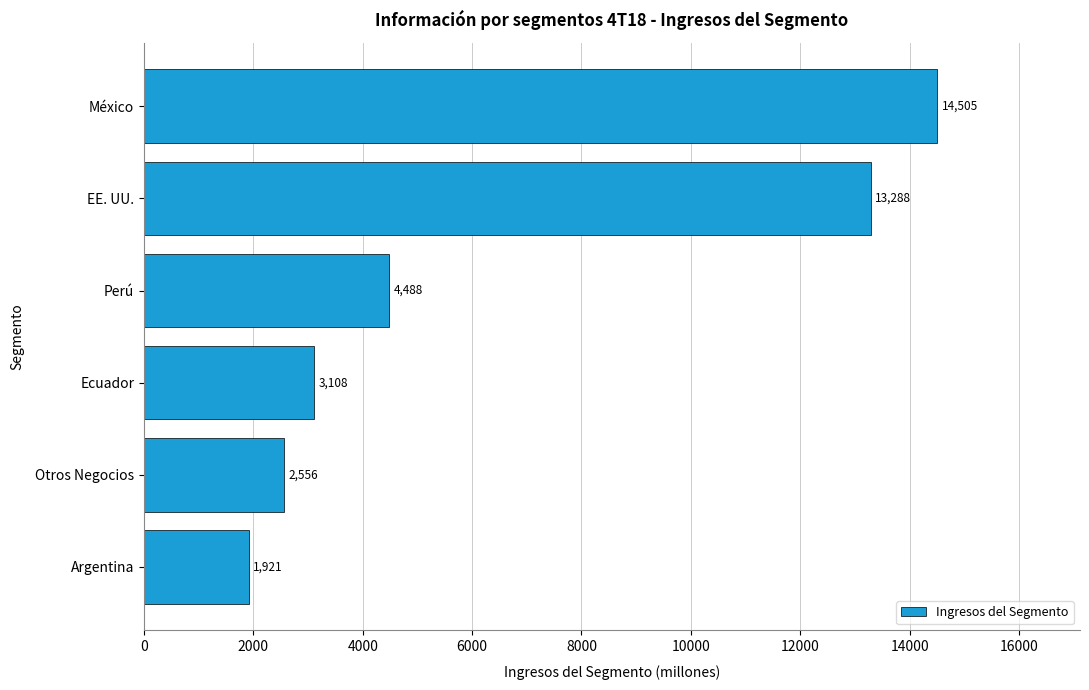

What is the difference between the second highest and second lowest values?

10732.3